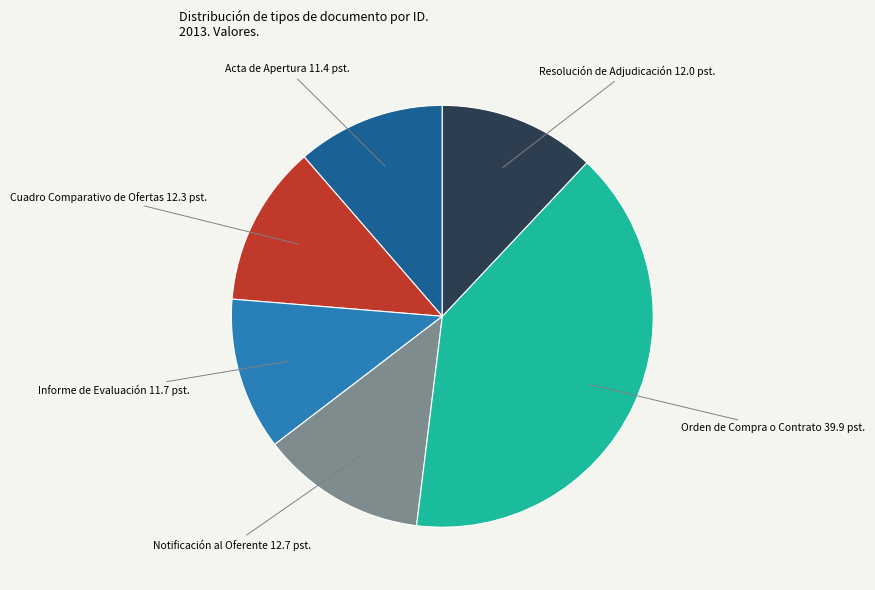

Does any single category account for the majority?

No